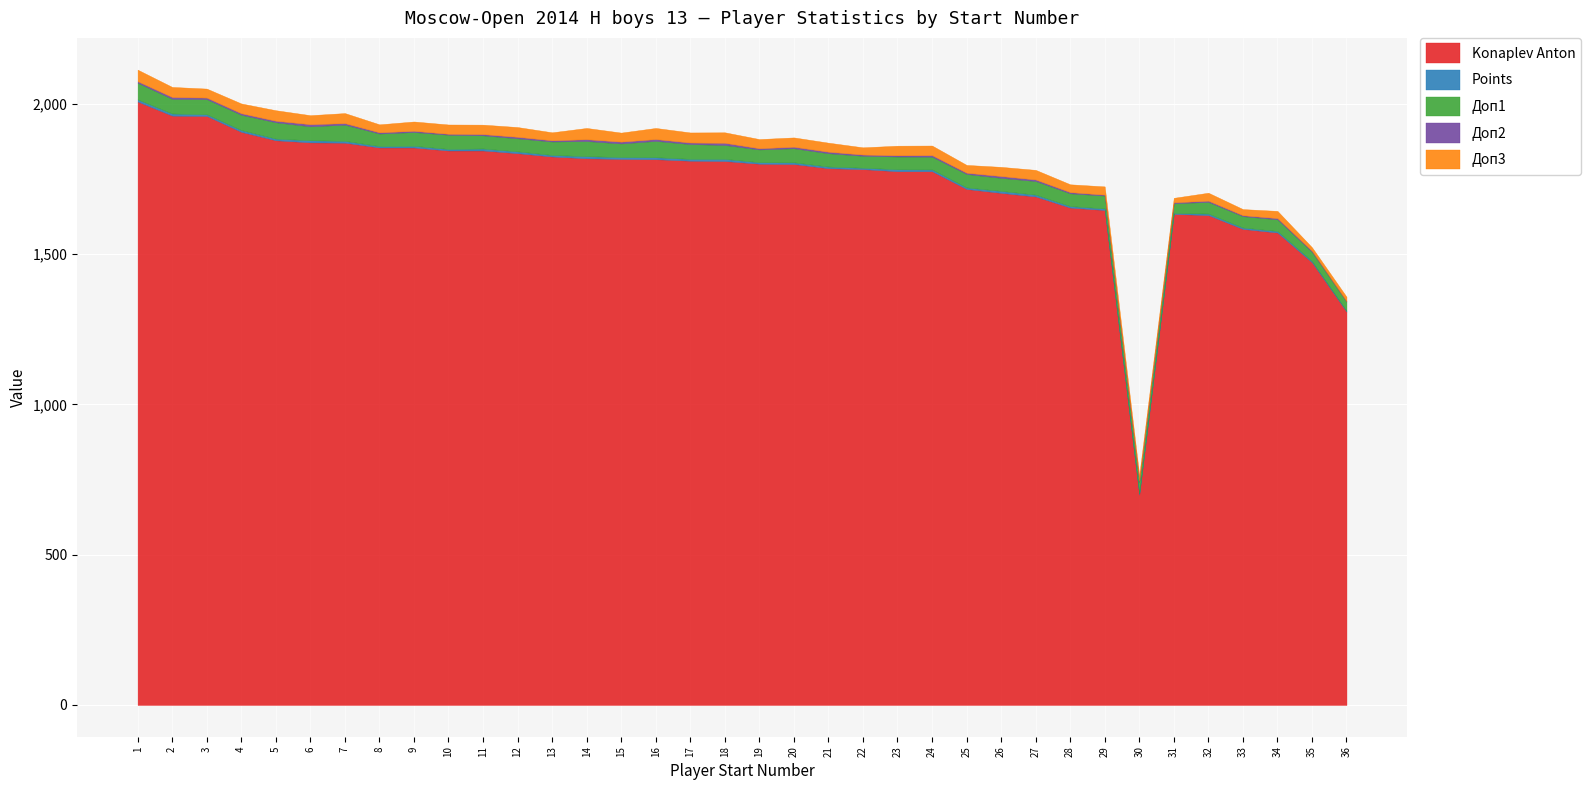

What is the maximum value shown in the chart?

2008.0